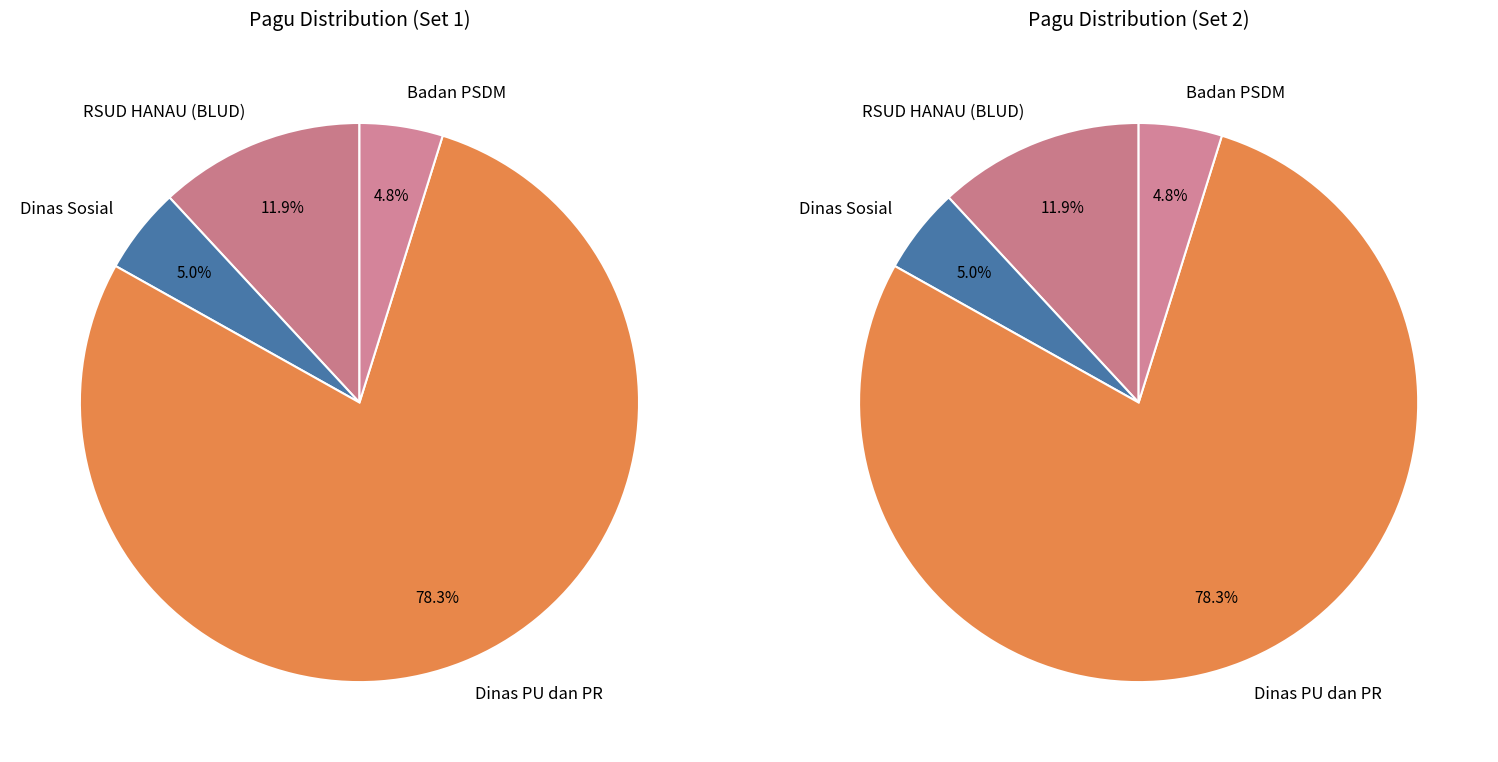

Which has a higher value, Badan Pengembangan Sumber Daya Manusia or Badan Pengembangan Sumber Daya Manusia?

Badan Pengembangan Sumber Daya Manusia